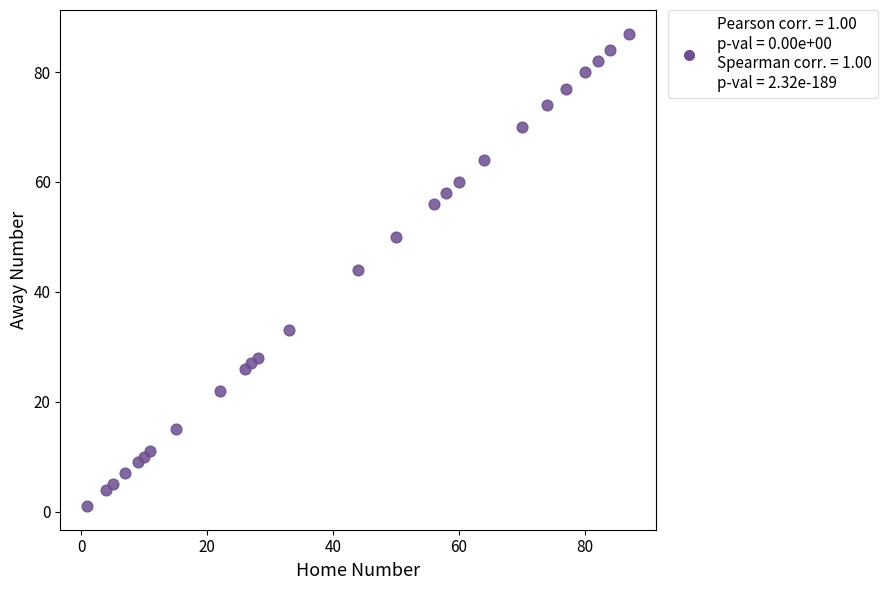

What is the range of Y values (max minus min)?

86